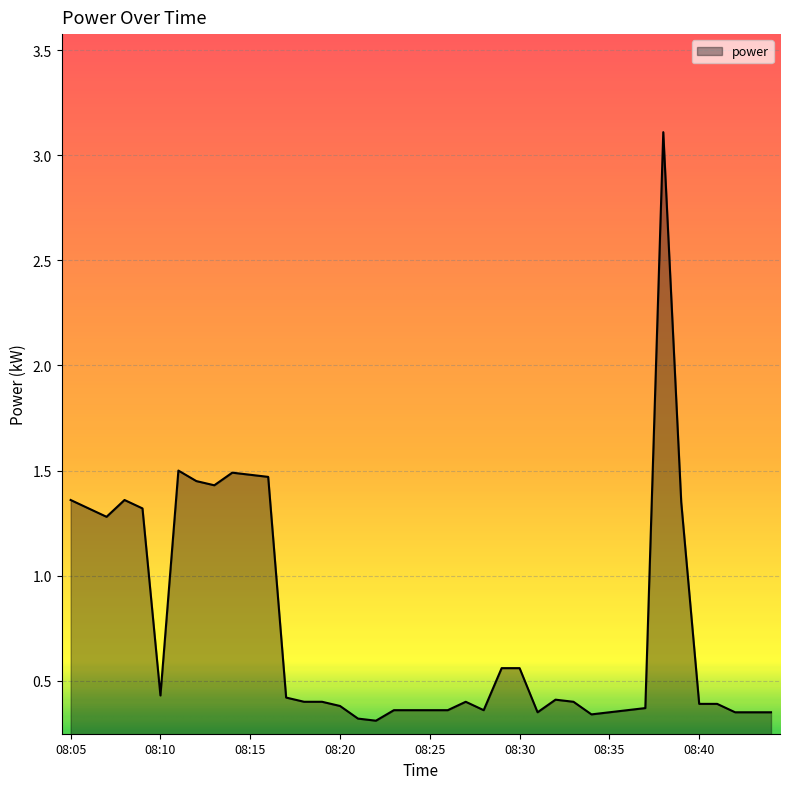

What is the greatest value displayed?

3.1